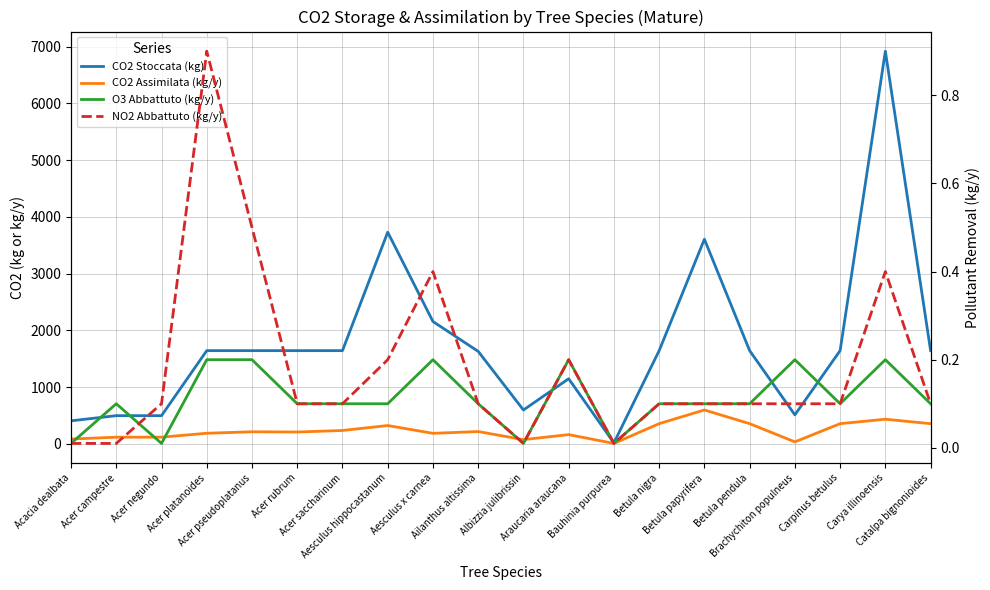

The CO2 Stoccata (kg) series shows 1644.0 at Carpinus betulus. True or false?

True